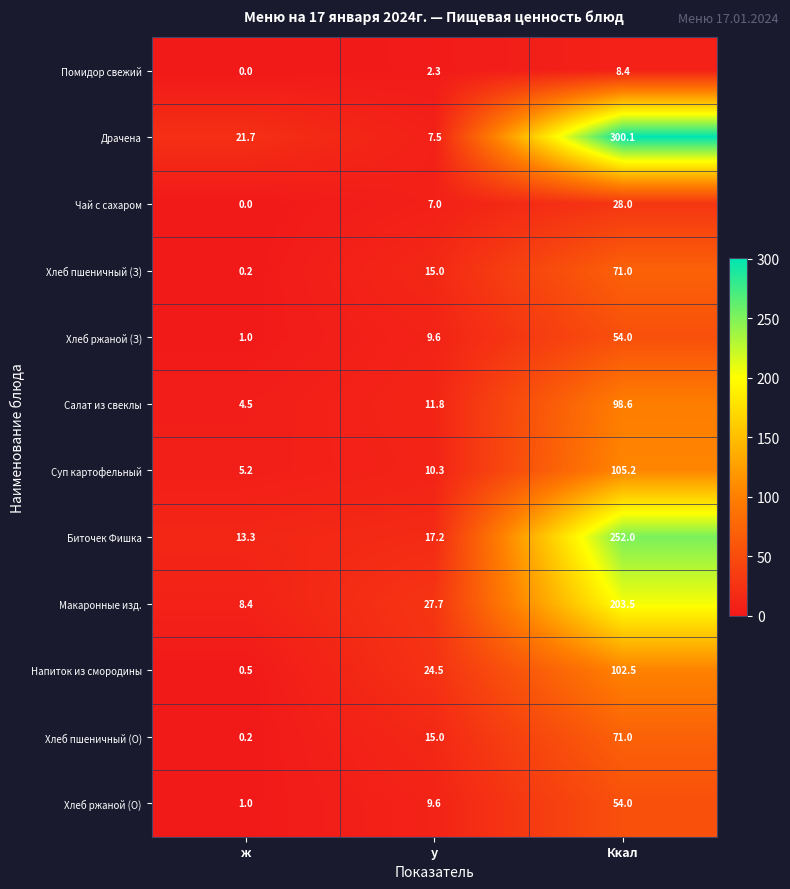

What value does the Суп картофельный series have at у?

10.3